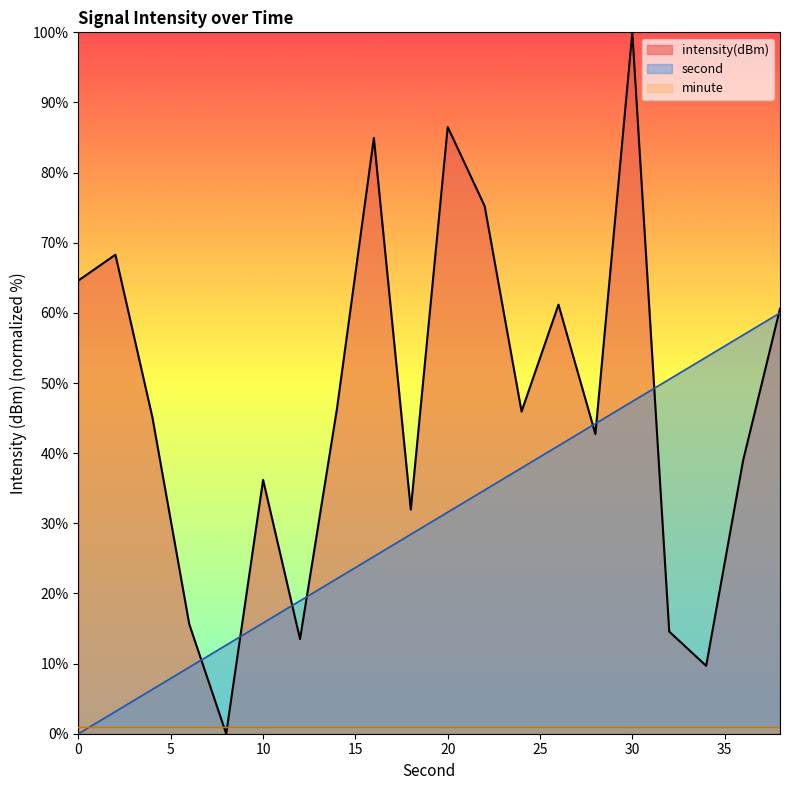

Which series ends up on top after the final intersection of second and intensity?

intensity